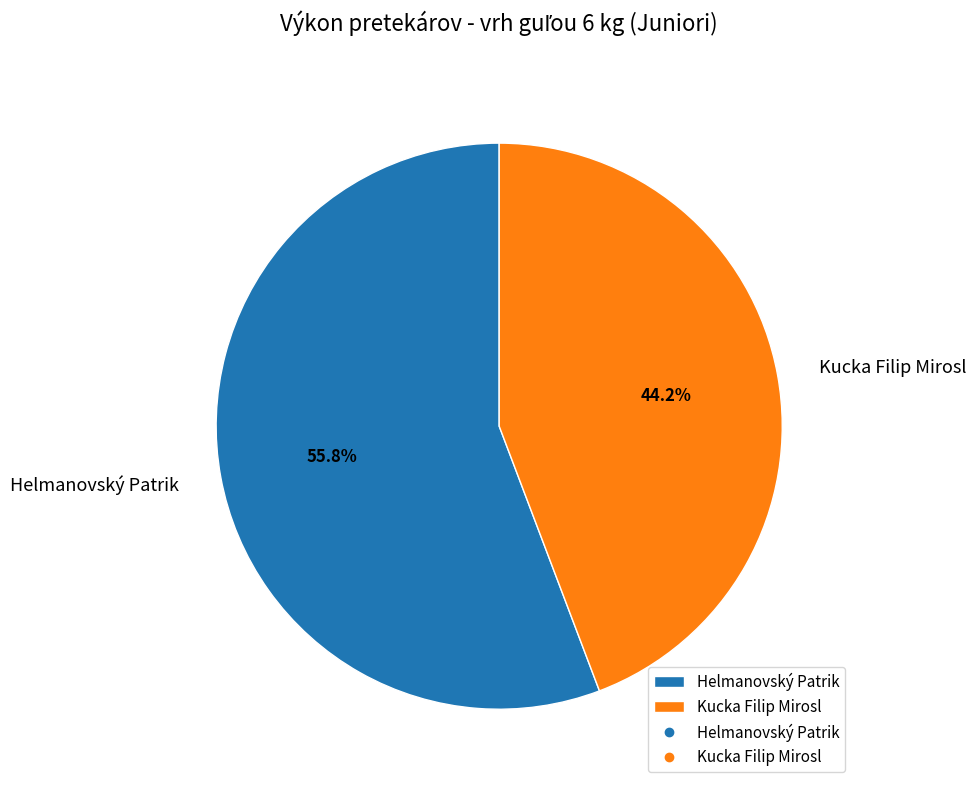

Rank the categories by value from highest to lowest.

Helmanovský Patrik, Kucka Filip Mirosl